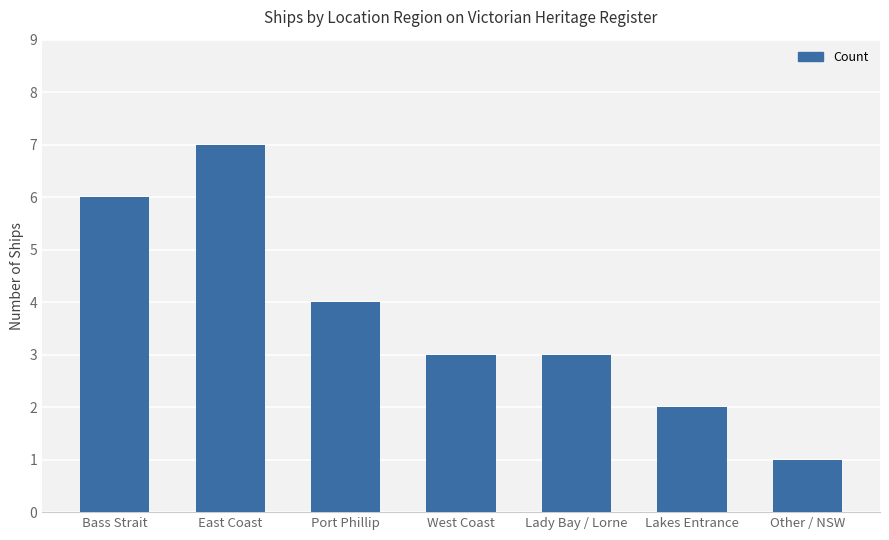

What is the label of the 2nd bar from the left?

East Coast